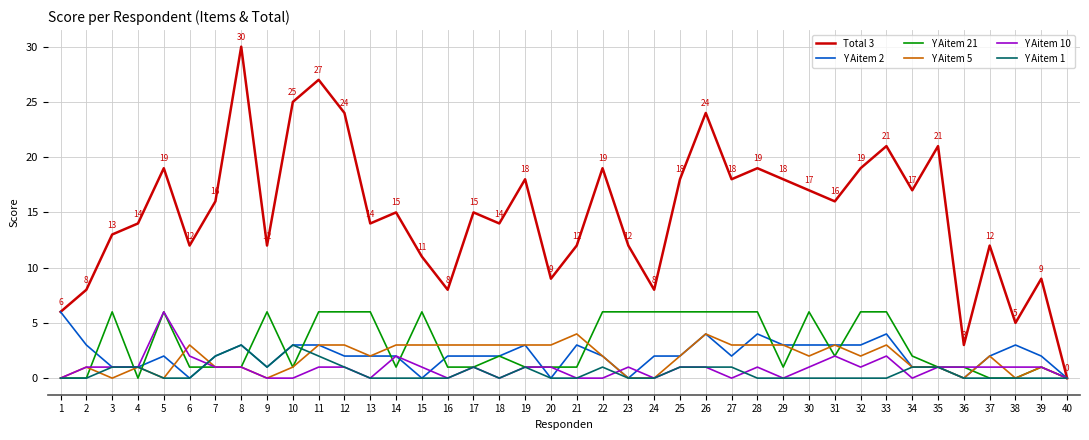

At which label does Total 3 first exceed 15?

5